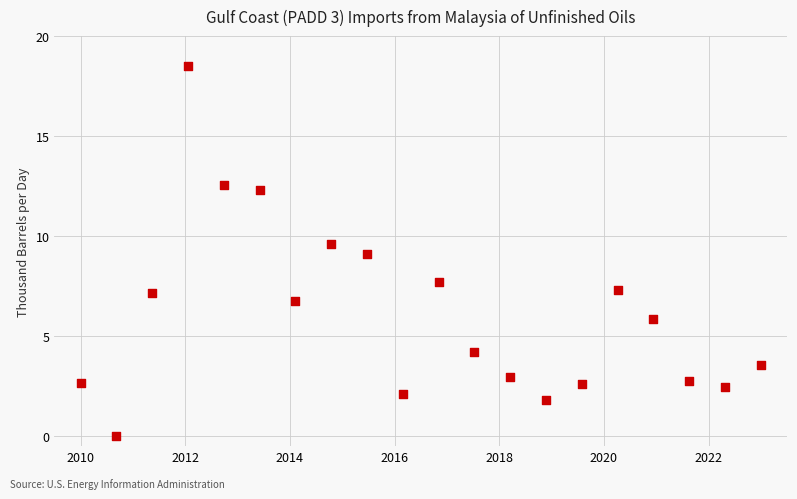

What is the range of X values (max minus min)?

13.0